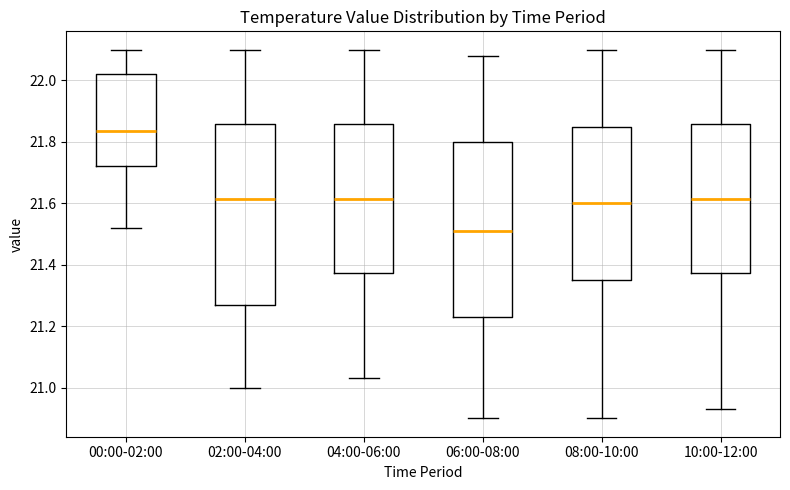

Which box's median line is the highest?

00:00-02:00